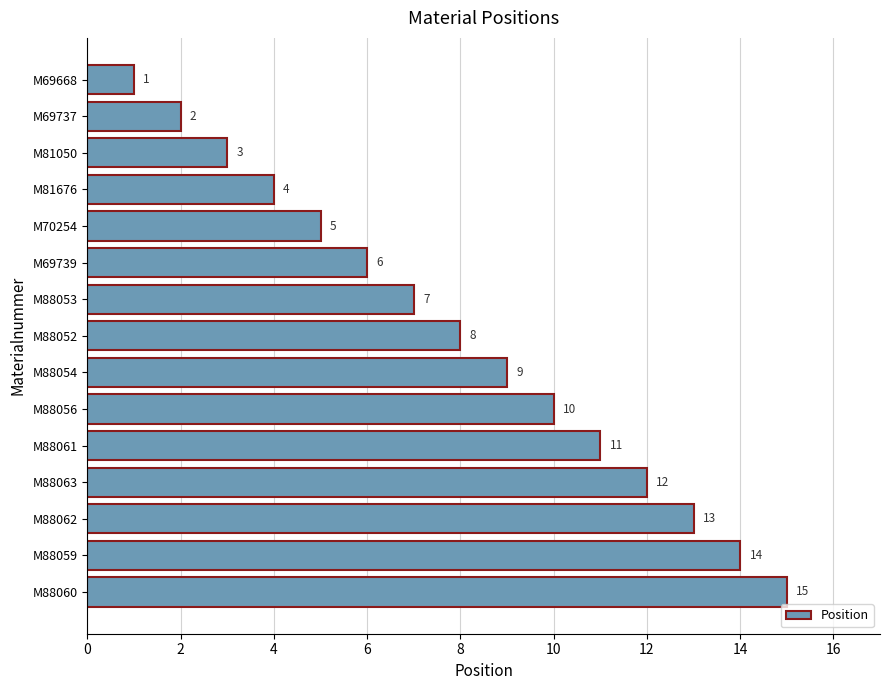

What is the maximum value shown in the chart?

15